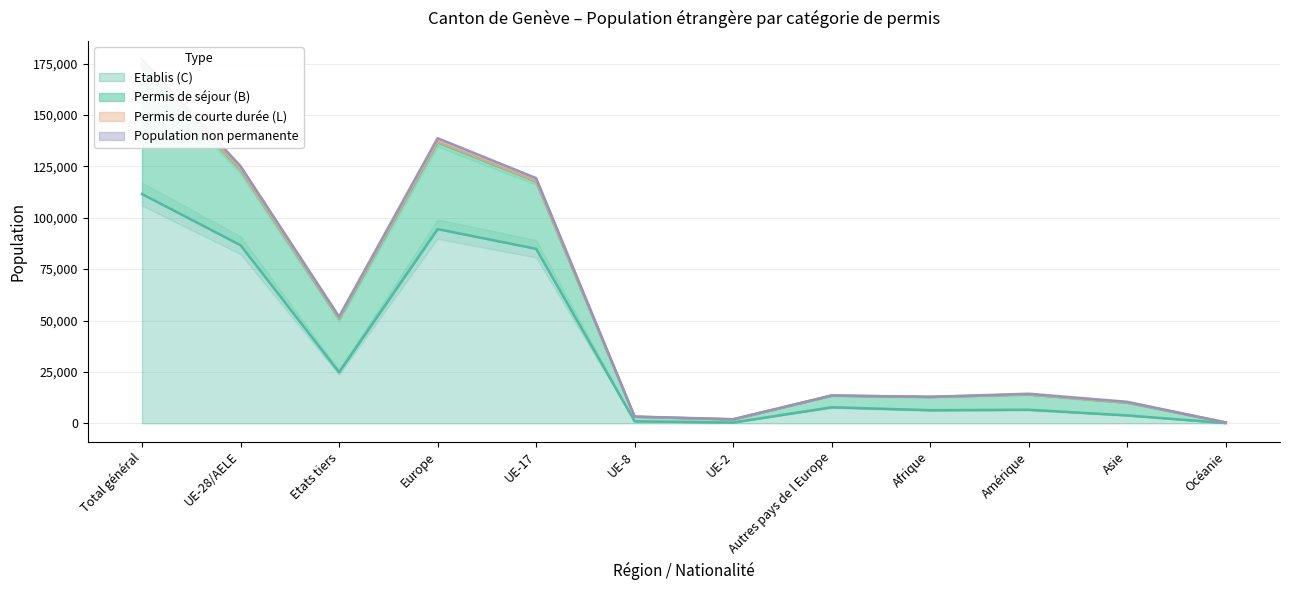

What is the minimum value for Total général?

395